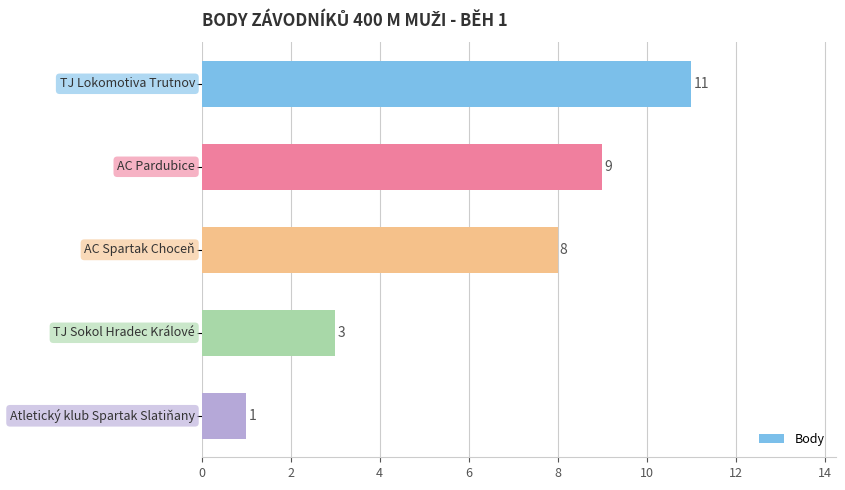

What is the maximum value shown in the chart?

11